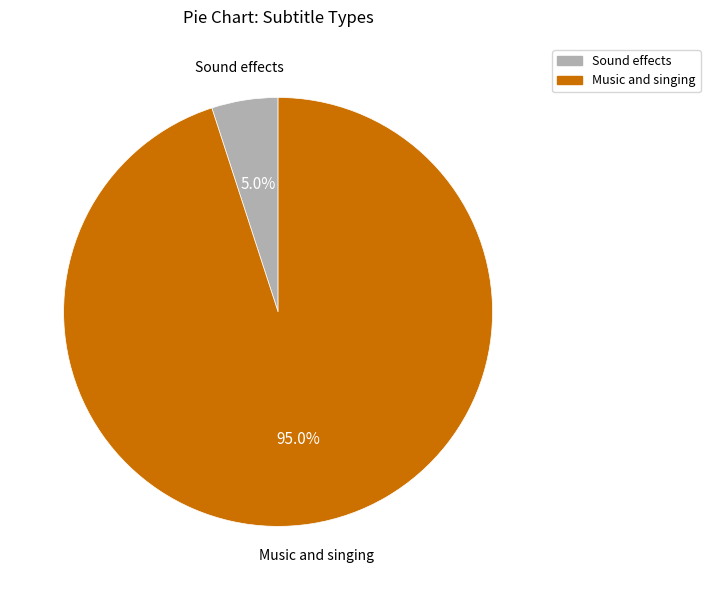

Does any single category account for the majority?

Yes